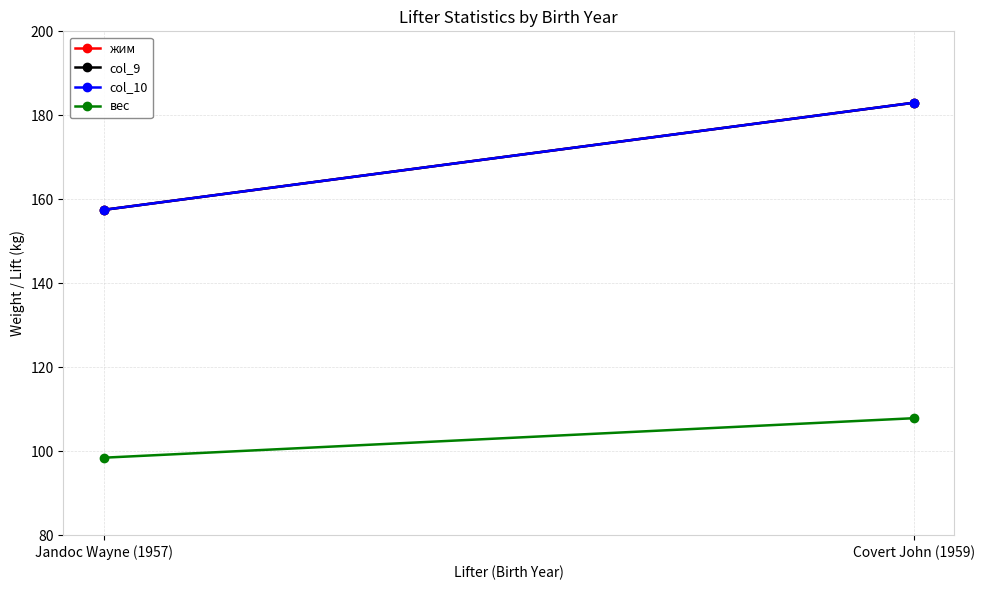

Which series has the widest spread of values?

жим